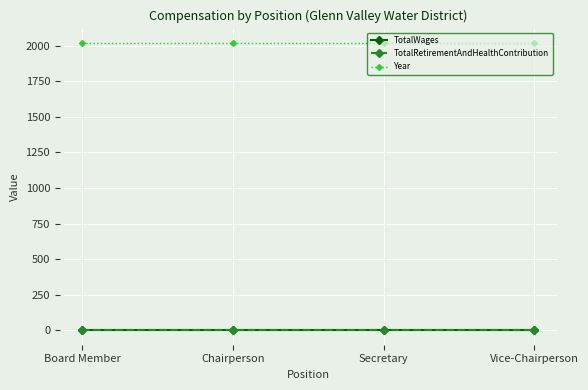

What is the difference between the highest and lowest values at Secretary?

2019